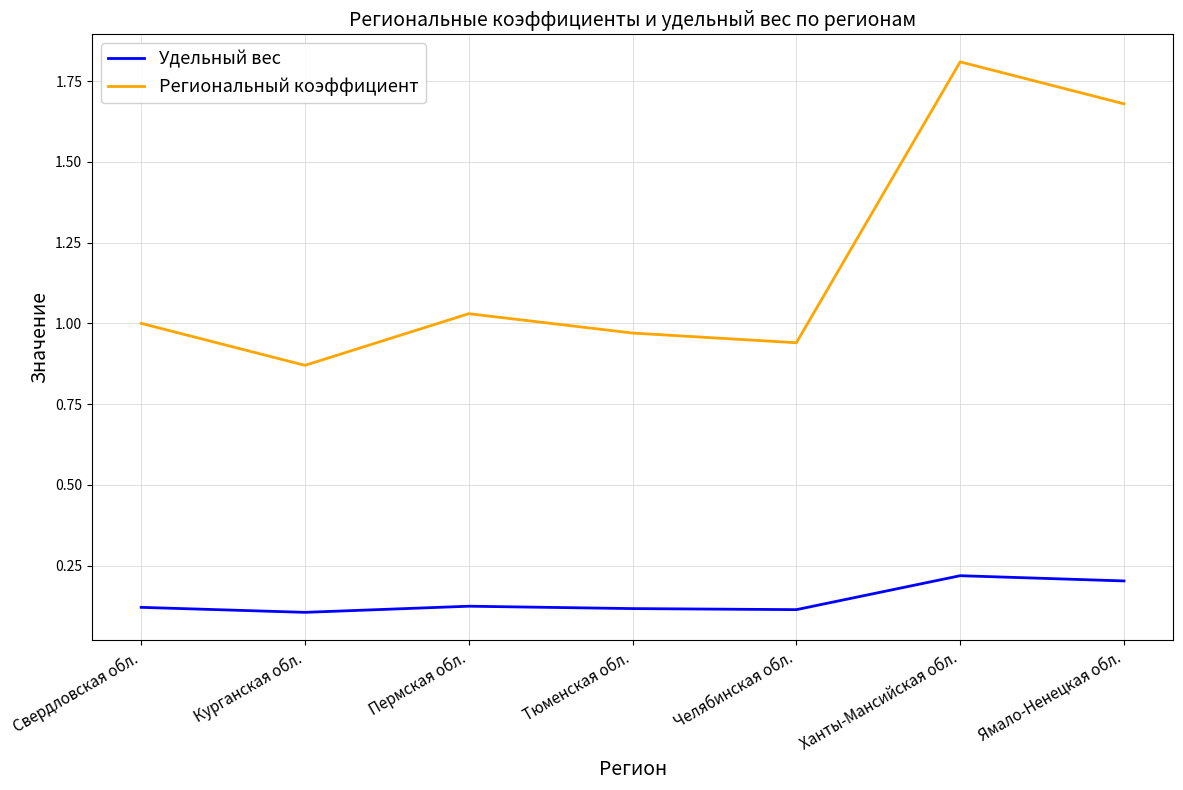

What is the total value across all series at Свердловская обл.?

1.1